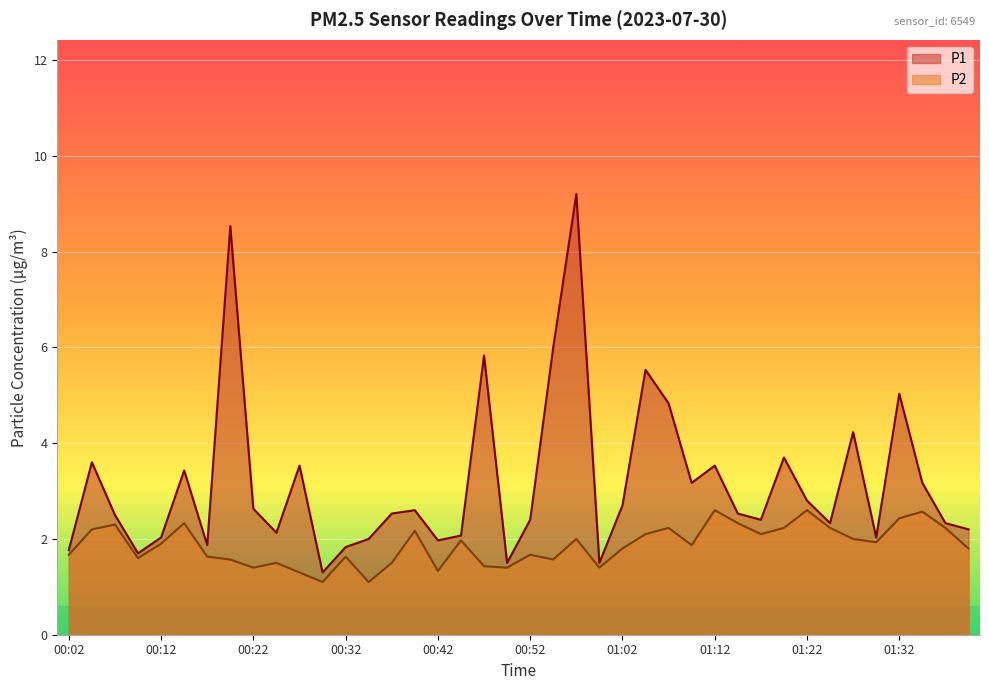

Reading left to right, extract all data points from this chart.

P1: 00:02=1.8	00:04=3.6	00:07=2.5	00:09=1.7	00:12=2.0	00:14=3.4	00:17=1.9	00:19=8.5	00:22=2.6	00:24=2.1	00:27=3.5	00:29=1.3	00:32=1.8	00:34=2.0	00:37=2.5	00:39=2.6	00:42=2.0	00:44=2.1	00:47=5.8	00:49=1.5	00:52=2.4	00:54=6.0	00:57=9.2	00:59=1.5	01:02=2.7	01:04=5.5	01:07=4.8	01:09=3.2	01:12=3.5	01:14=2.5	01:17=2.4	01:19=3.7	01:22=2.8	01:24=2.3	01:27=4.2	01:29=2.0	01:32=5.0	01:34=3.2	01:37=2.3	01:39=2.2
P2: 00:02=1.7	00:04=2.2	00:07=2.3	00:09=1.6	00:12=1.9	00:14=2.3	00:17=1.6	00:19=1.6	00:22=1.4	00:24=1.5	00:27=1.3	00:29=1.1	00:32=1.6	00:34=1.1	00:37=1.5	00:39=2.2	00:42=1.3	00:44=2.0	00:47=1.4	00:49=1.4	00:52=1.7	00:54=1.6	00:57=2.0	00:59=1.4	01:02=1.8	01:04=2.1	01:07=2.2	01:09=1.9	01:12=2.6	01:14=2.3	01:17=2.1	01:19=2.2	01:22=2.6	01:24=2.2	01:27=2.0	01:29=1.9	01:32=2.4	01:34=2.6	01:37=2.2	01:39=1.8